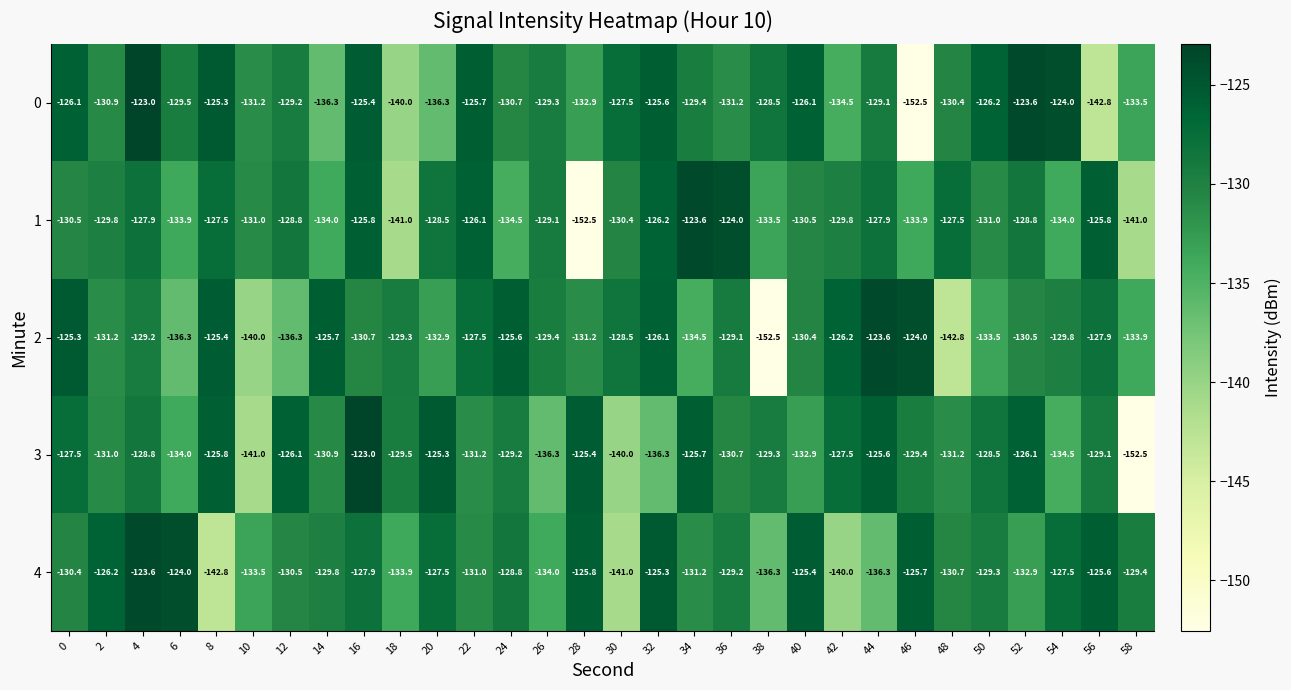

Read the 1 value at 54.

-134.0